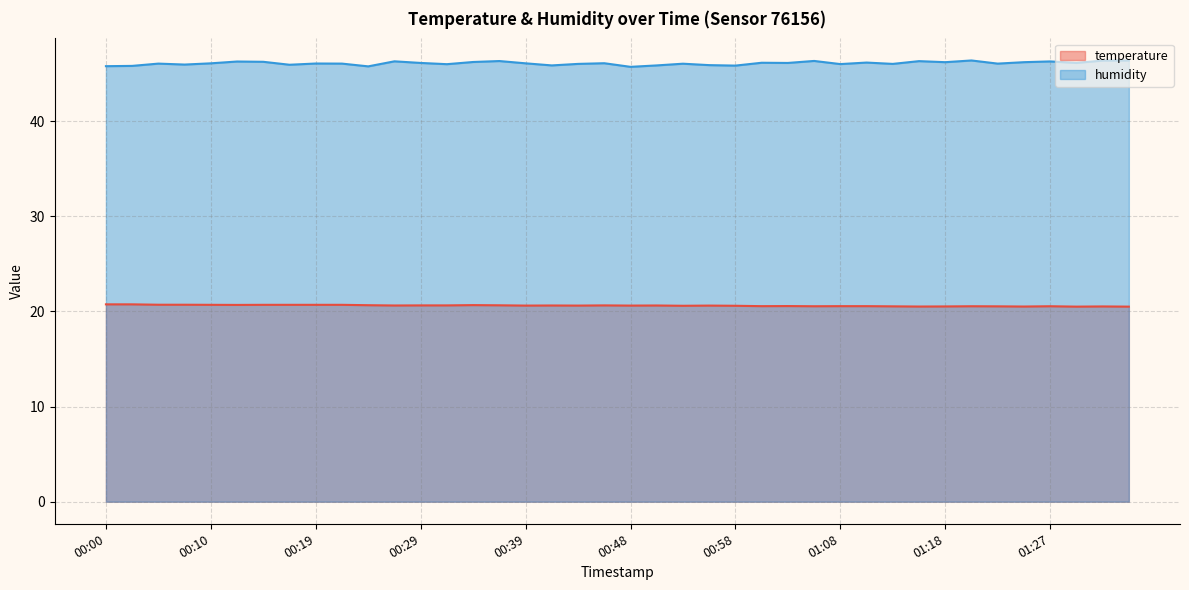

What is the difference between the maximum and second lowest values in the humidity series?

0.6